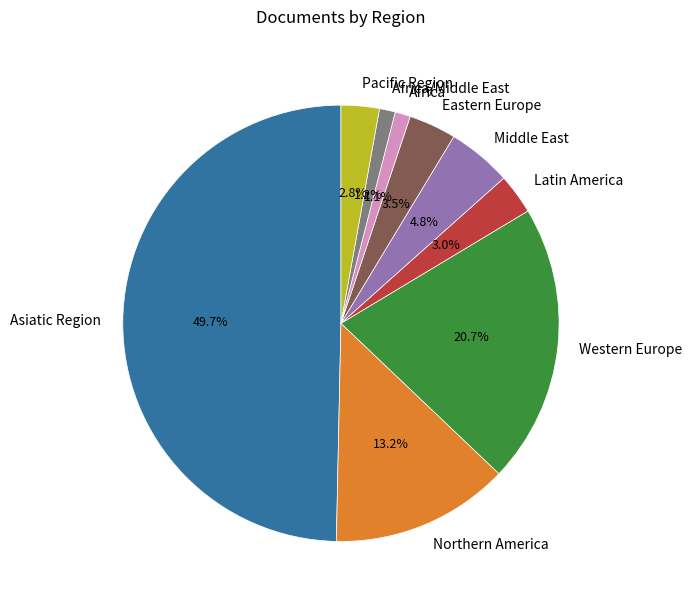

What portion of the pie excludes Latin America?

97.0%